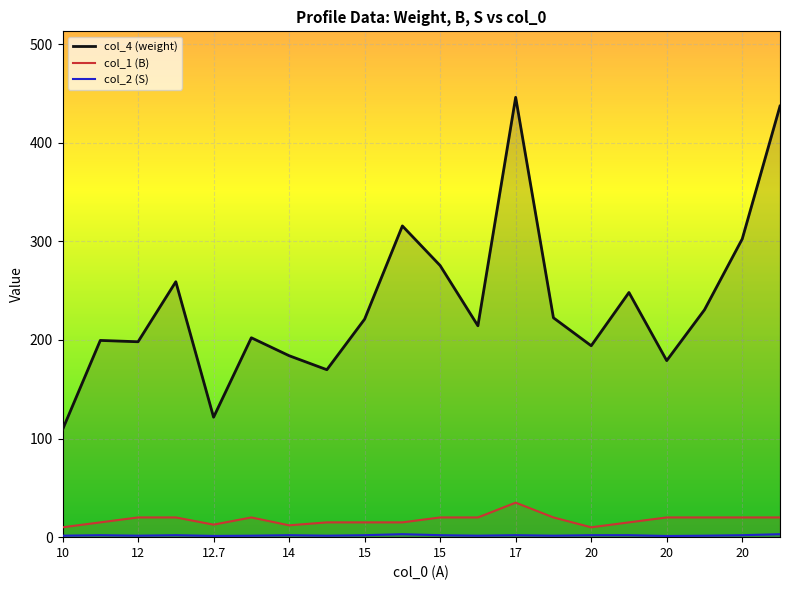

The value of col_1 (B) at 15 is 6.6. True or false?

False